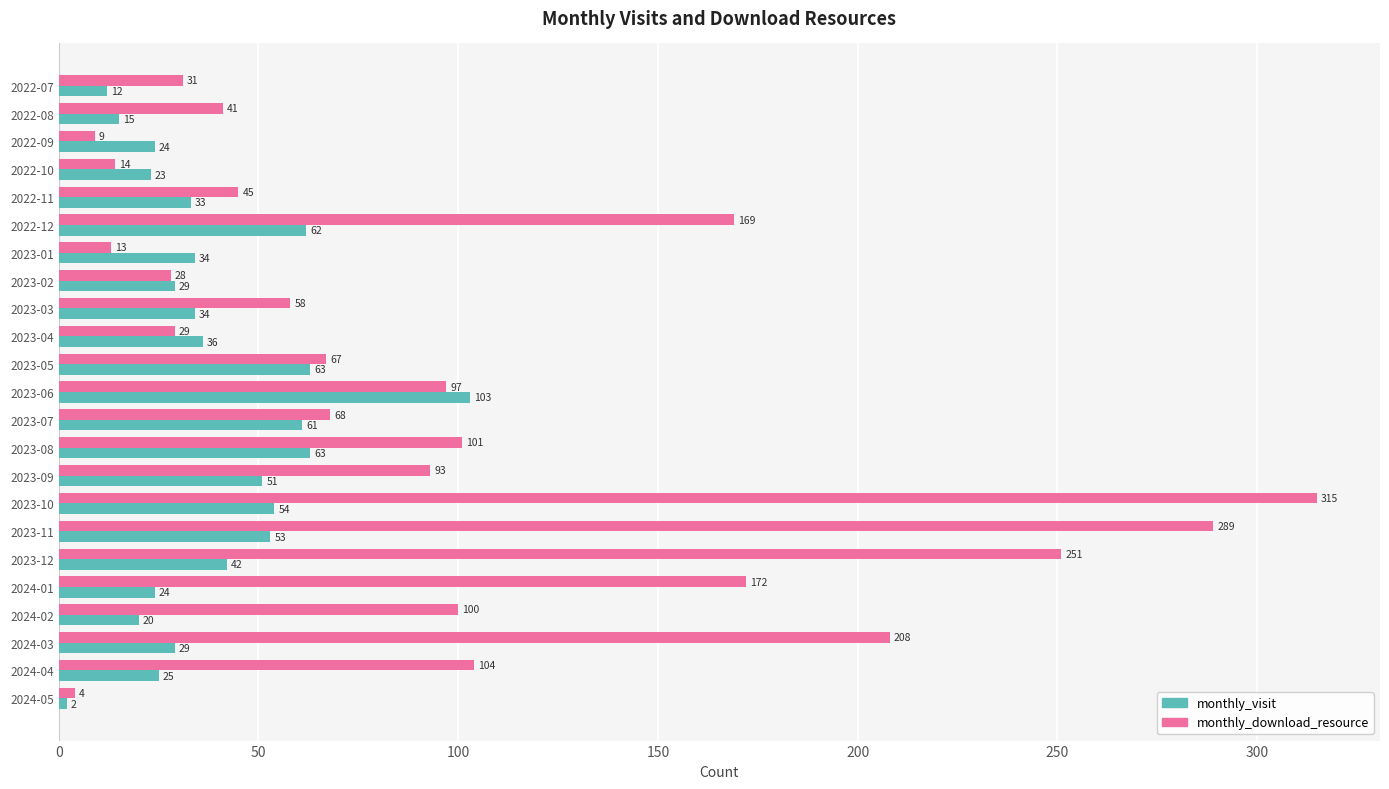

What are all the series names shown in the legend?

monthly_visit, monthly_download_resource